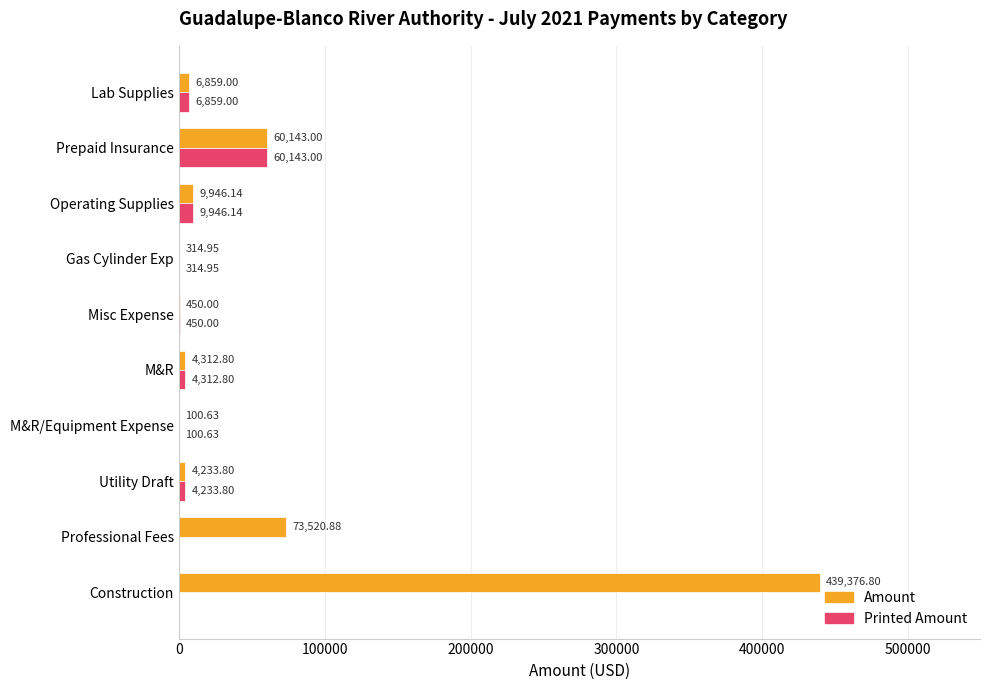

At which label is Printed Amount closest to 30071?

Operating Supplies